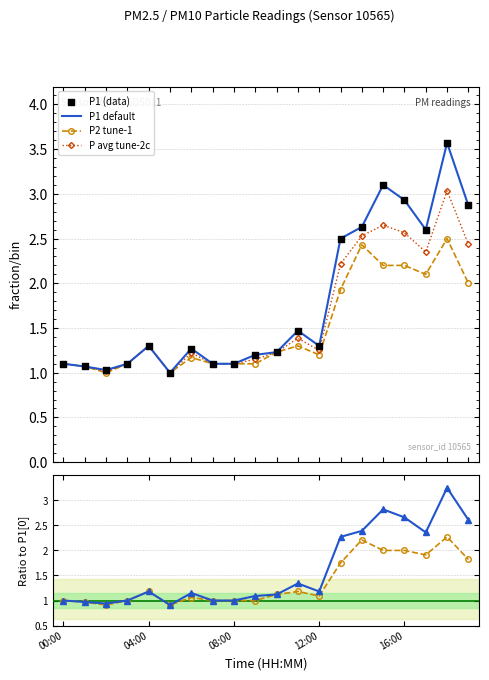

At which category is the sum across all series the highest?

18